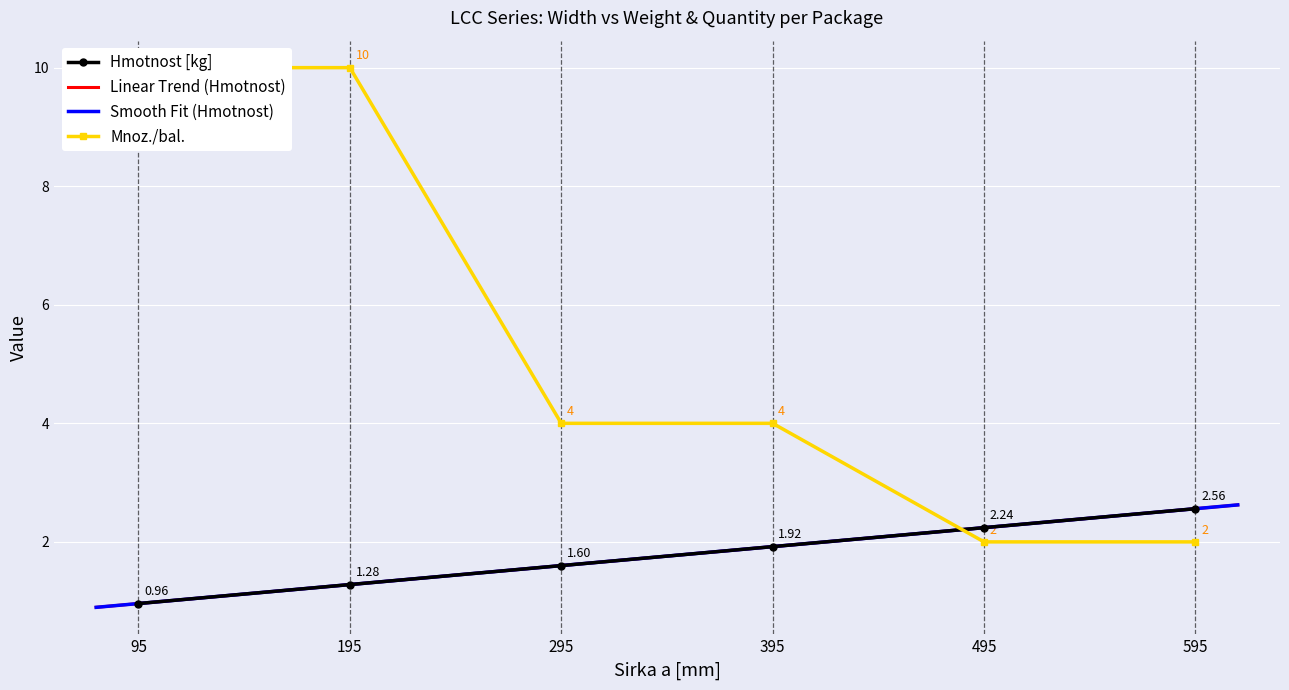

Which series has the largest range (max minus min)?

Mnoz./bal.